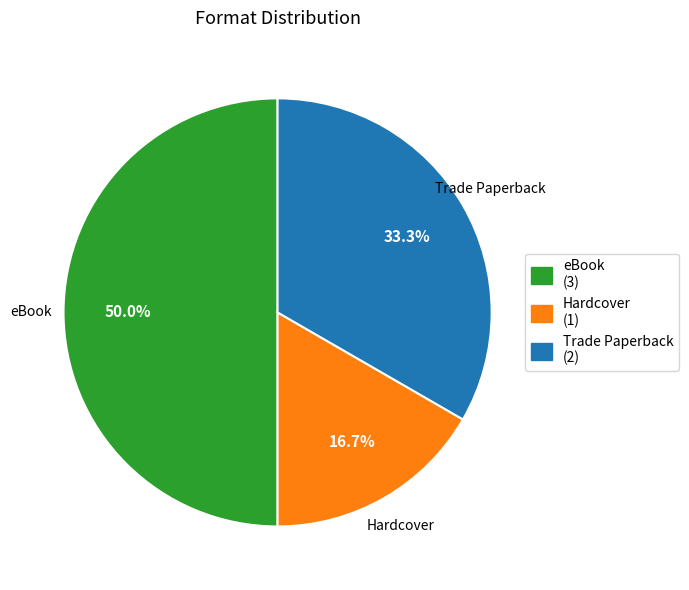

To the nearest percent, what is the average slice percentage?

33%